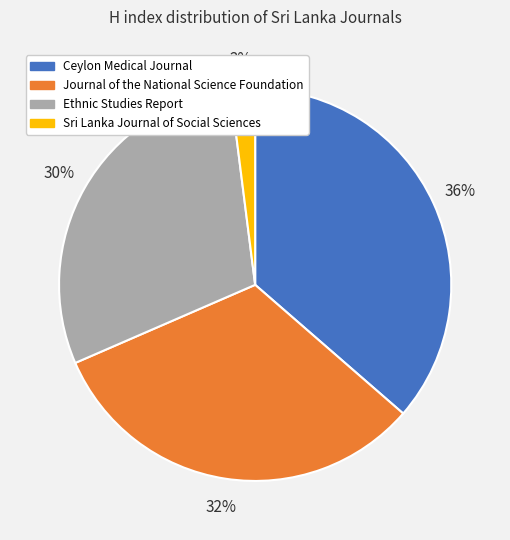

Which has a higher value, Sri Lanka Journal of Social Sciences or Ethnic Studies Report?

Ethnic Studies Report